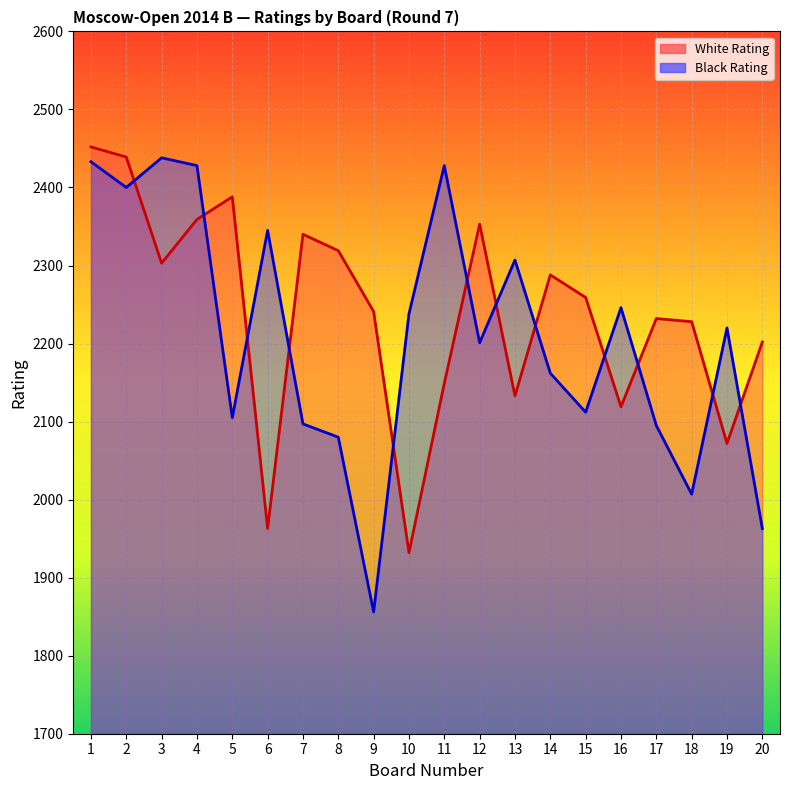

Where is Black Rating (line) nearest to the value 2147?

14